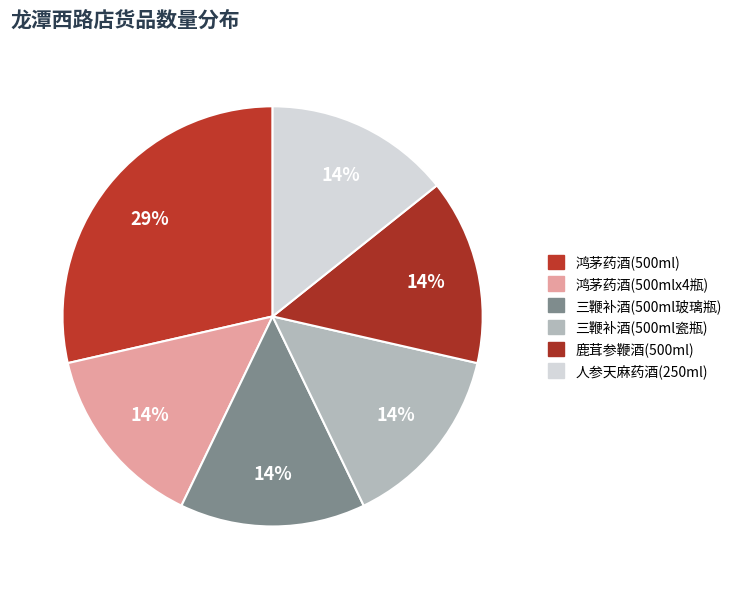

Which category has the smallest portion of the pie?

鸿茅药酒(500mlx4瓶)